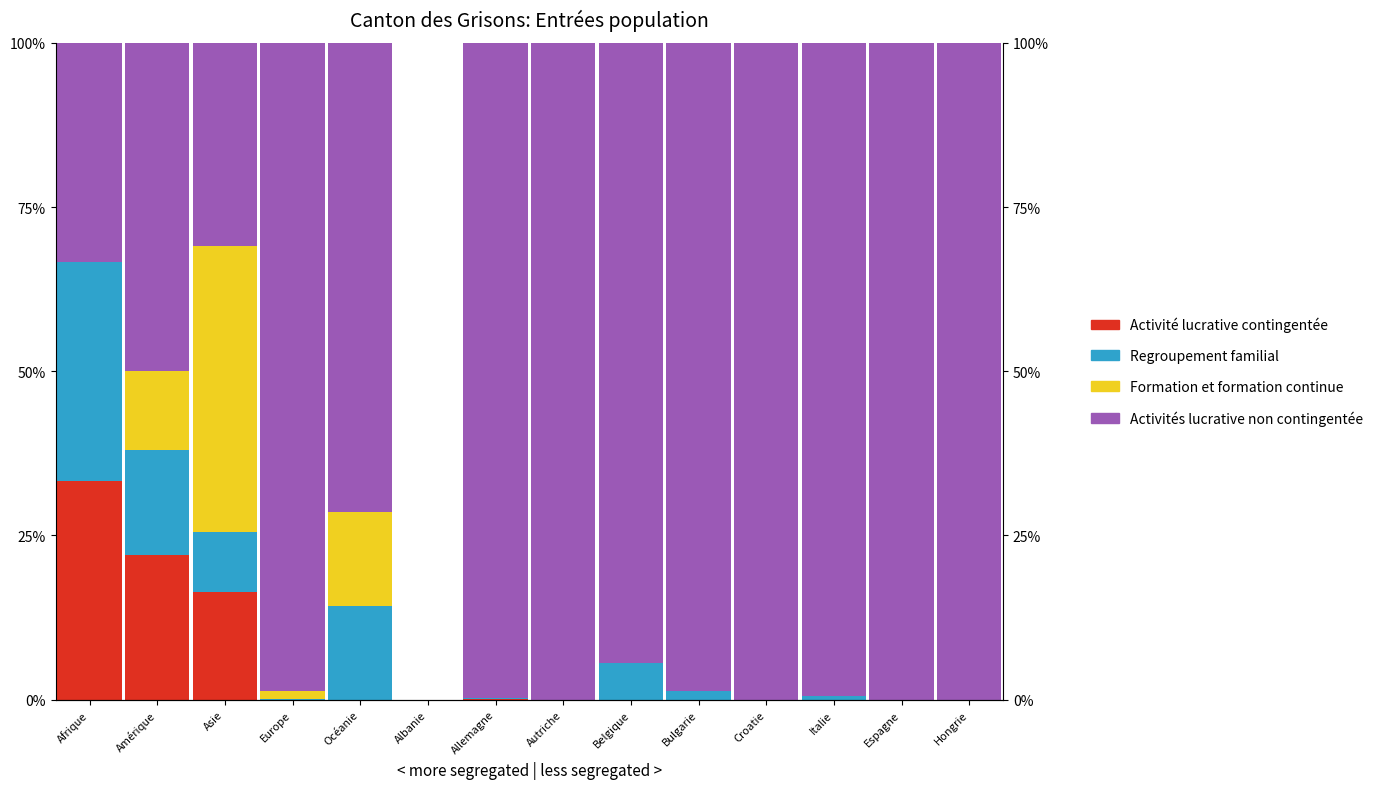

What is the greatest value displayed?

100.0